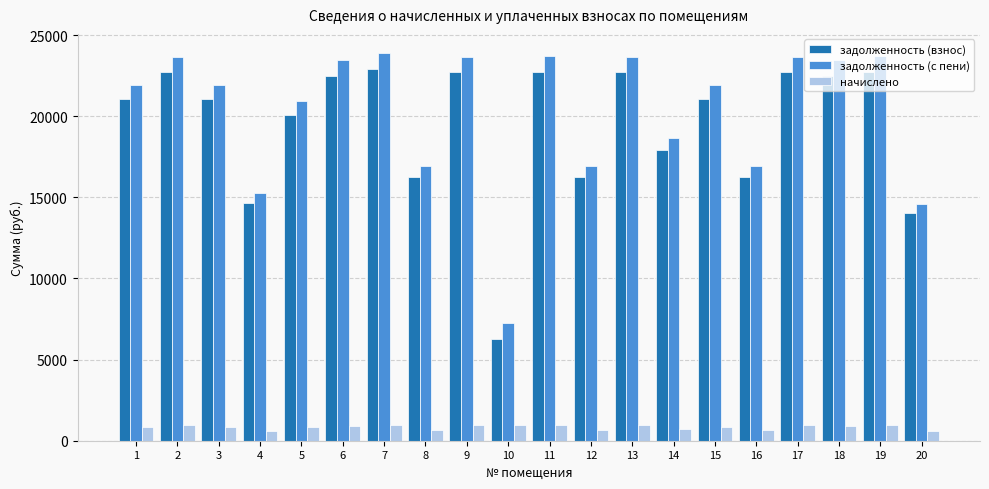

The value of задолженность (взнос) at 3 is 7091.9. True or false?

False